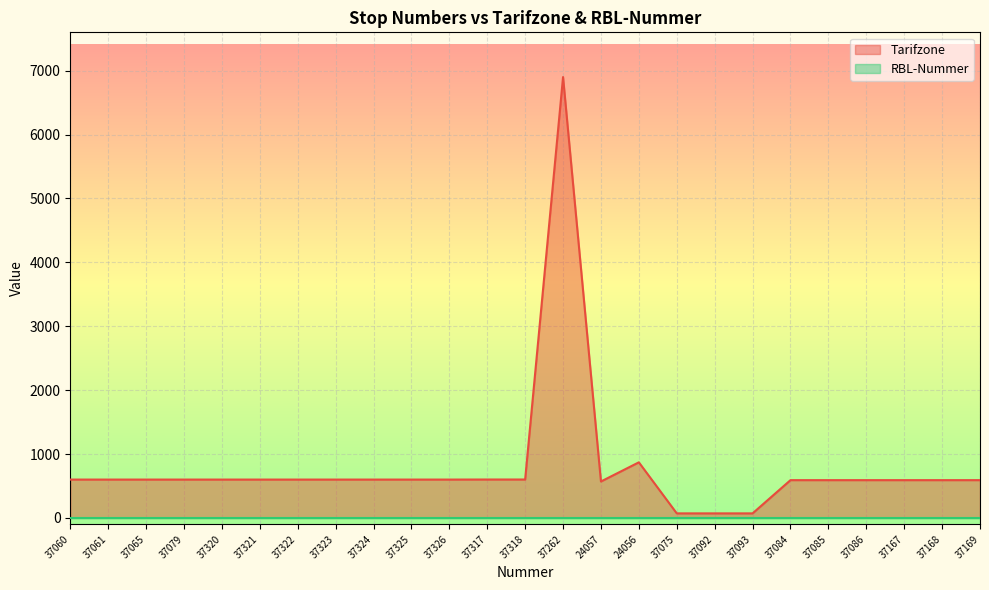

What is the average value?

796